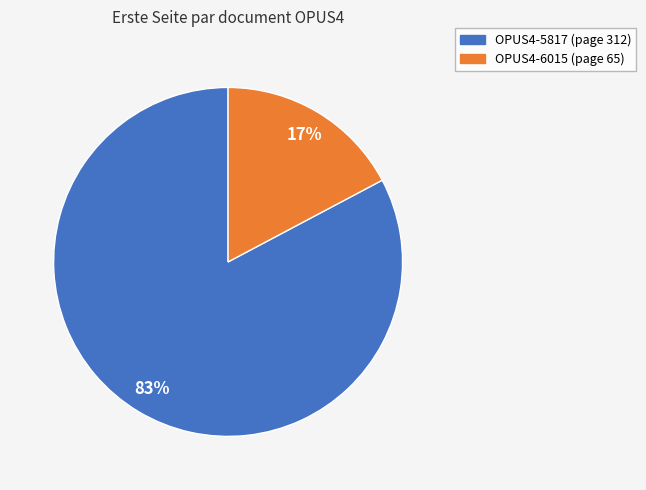

To the nearest percent, what is the average slice percentage?

50%